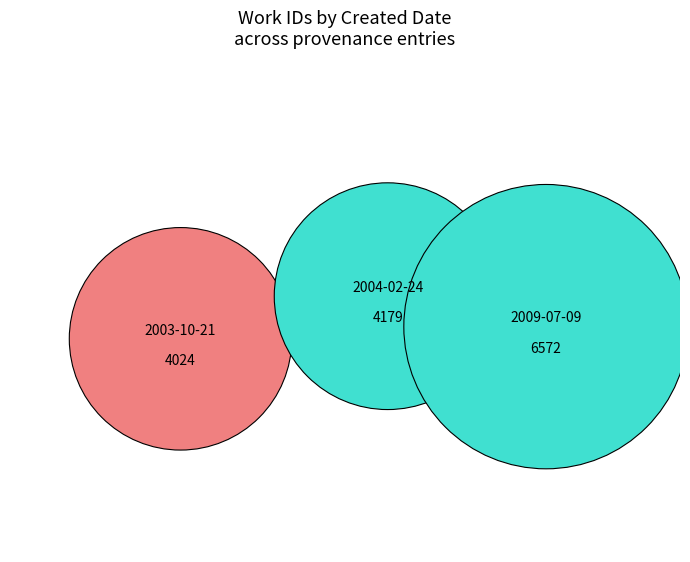

Is there a majority slice in this chart?

No